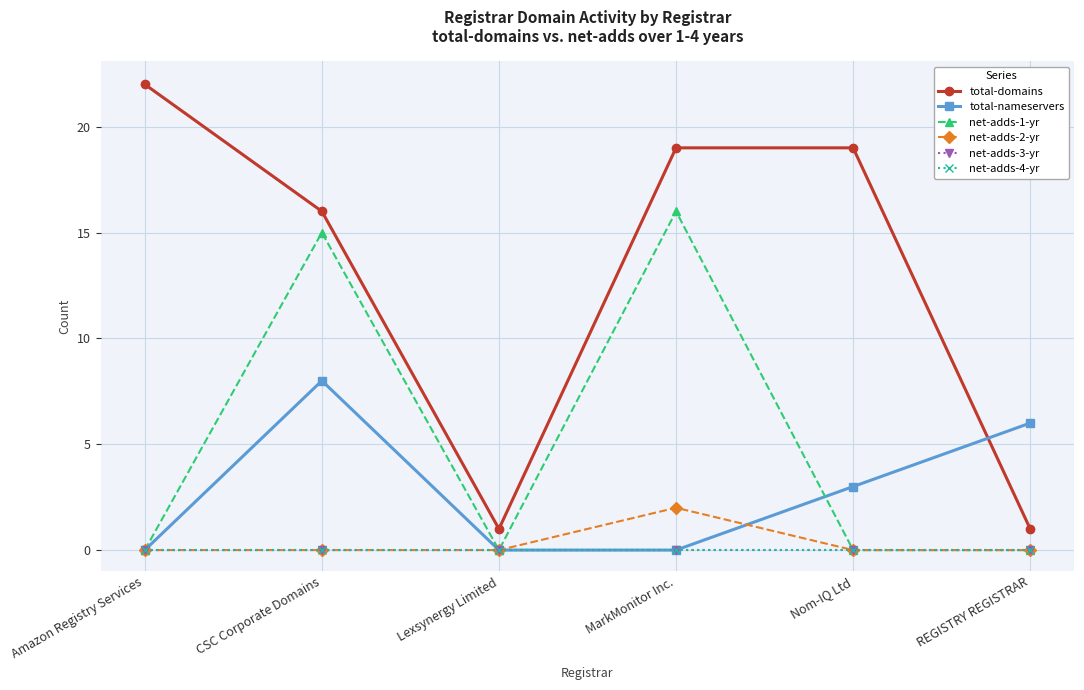

The value of net-adds-4-yr at MarkMonitor Inc. is 0. True or false?

True